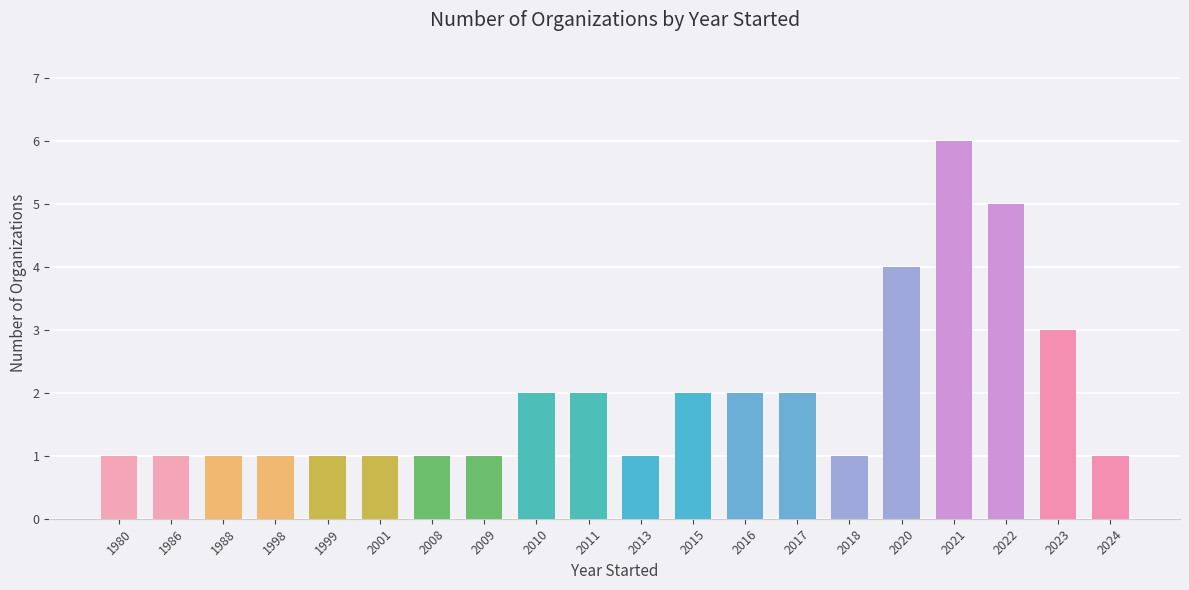

Which has a higher value, 2009 or 2017?

2017